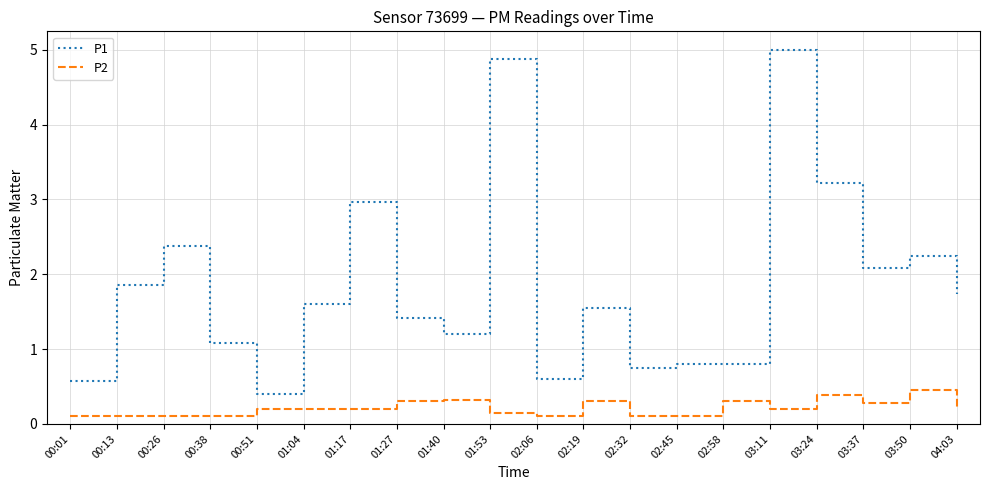

At which category does the chart reach its peak across all series?

03:11